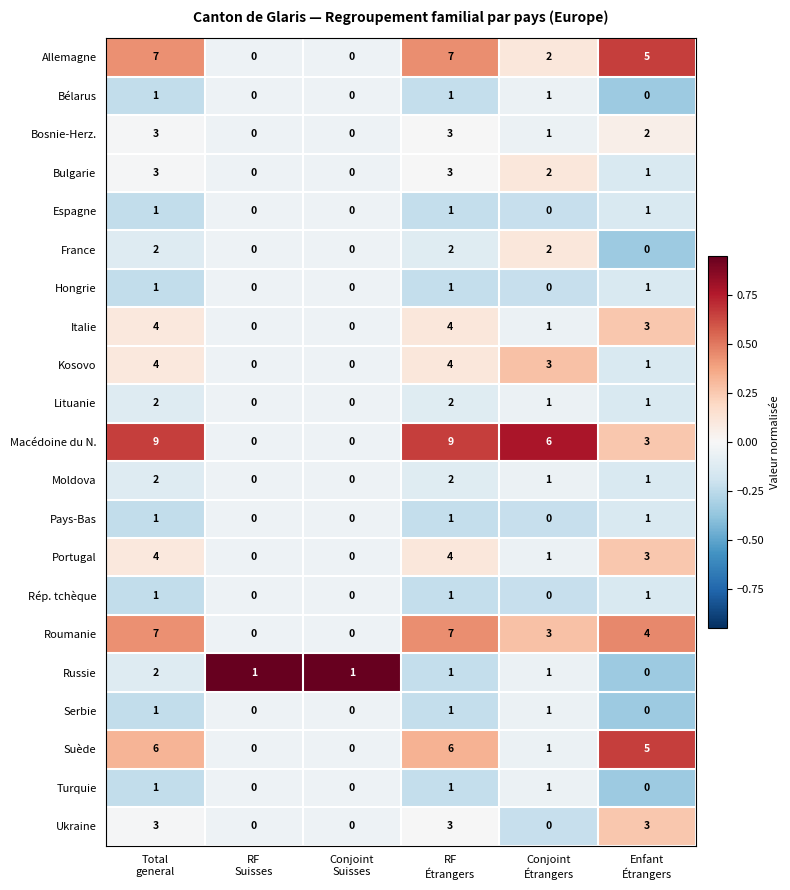

How many data points in Moldova are less than 1?

2